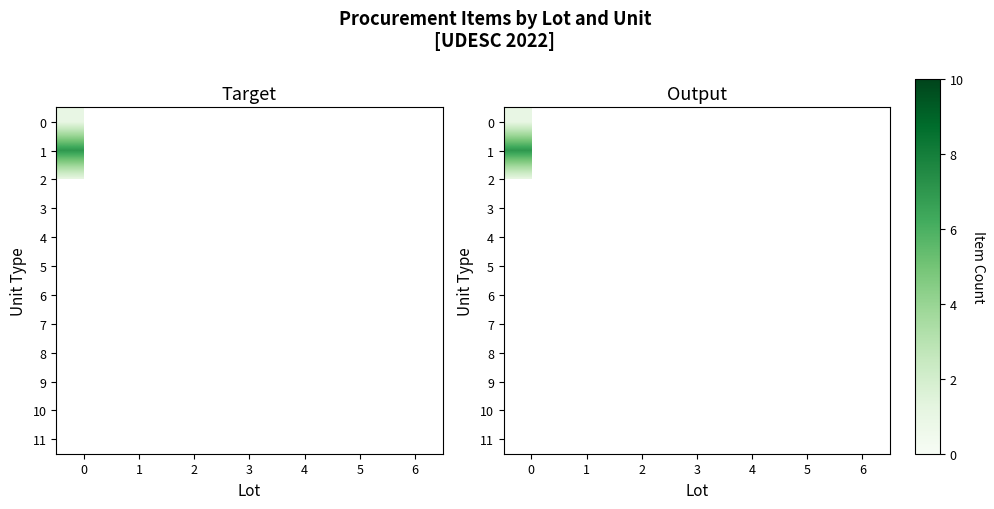

How many categories are shown in the chart?

7